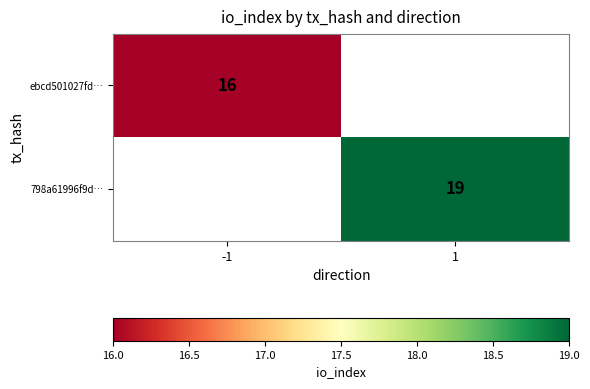

Is it true that ebcd501027fd… equals 16 at -1?

True